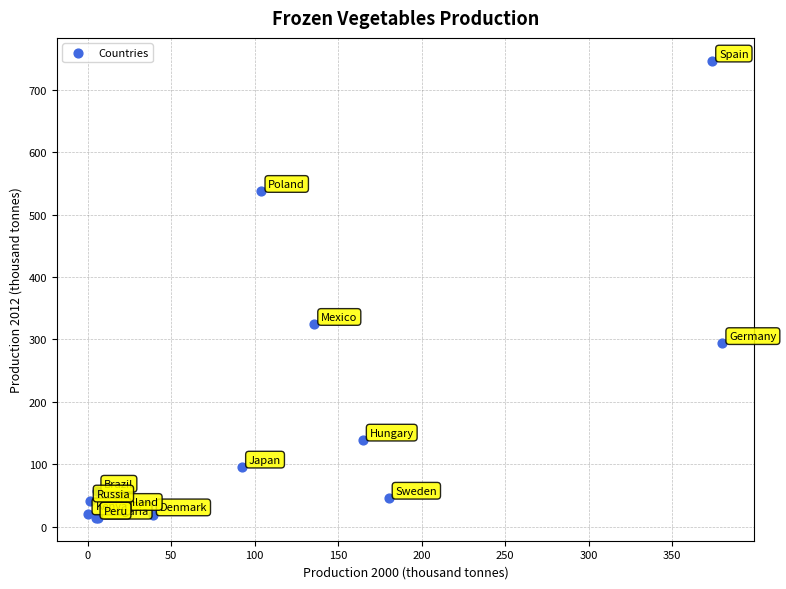

What Y value in the scatter plot is closest to 380?

324.6